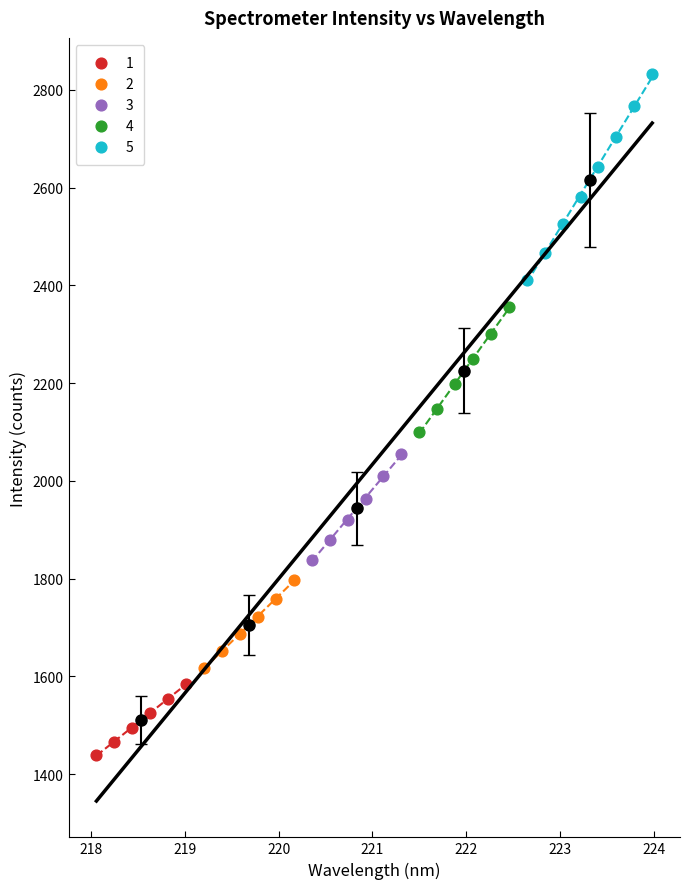

Which series has the widest spread of Y values?

5